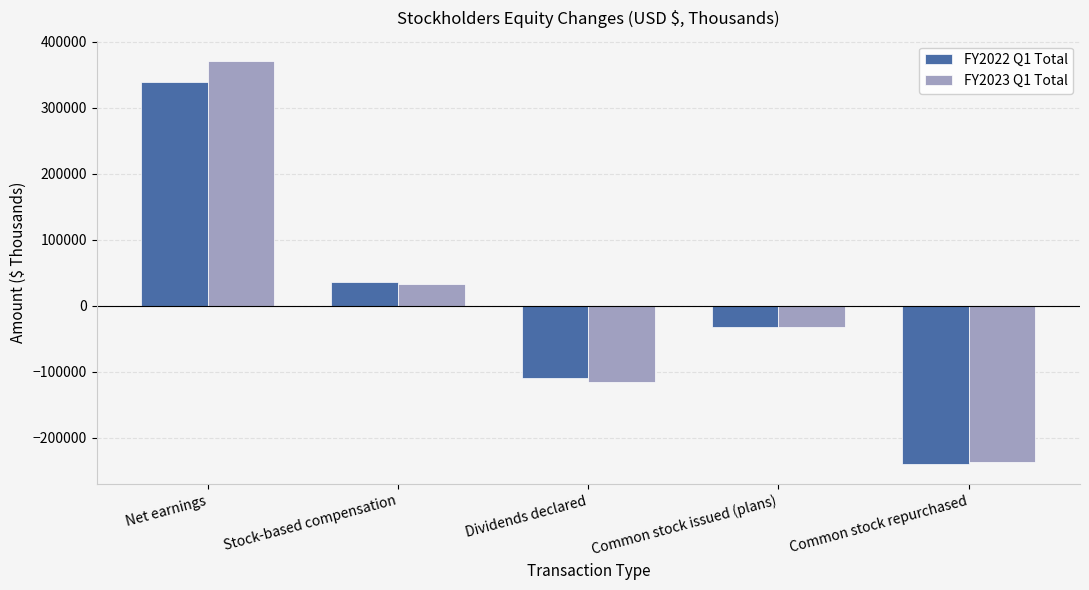

How many bars are there in total?

10